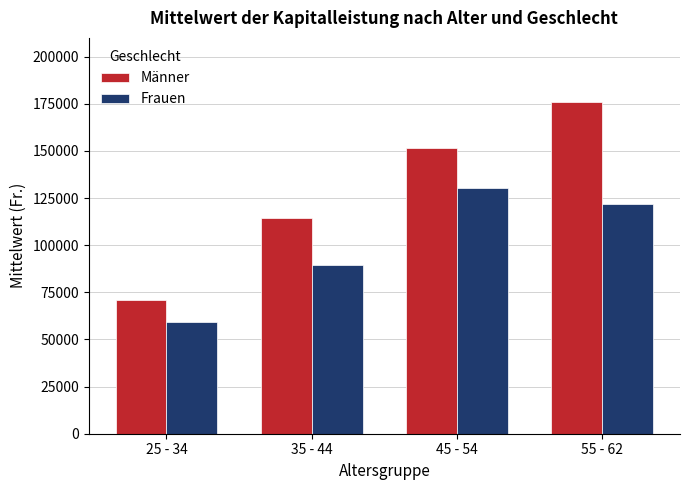

Reading left to right, extract all data points from this chart.

Männer: 25 - 34=70694.6	35 - 44=114210.3	45 - 54=151566.4	55 - 62=175727.0
Frauen: 25 - 34=59327.7	35 - 44=89261.7	45 - 54=130552.1	55 - 62=121675.4